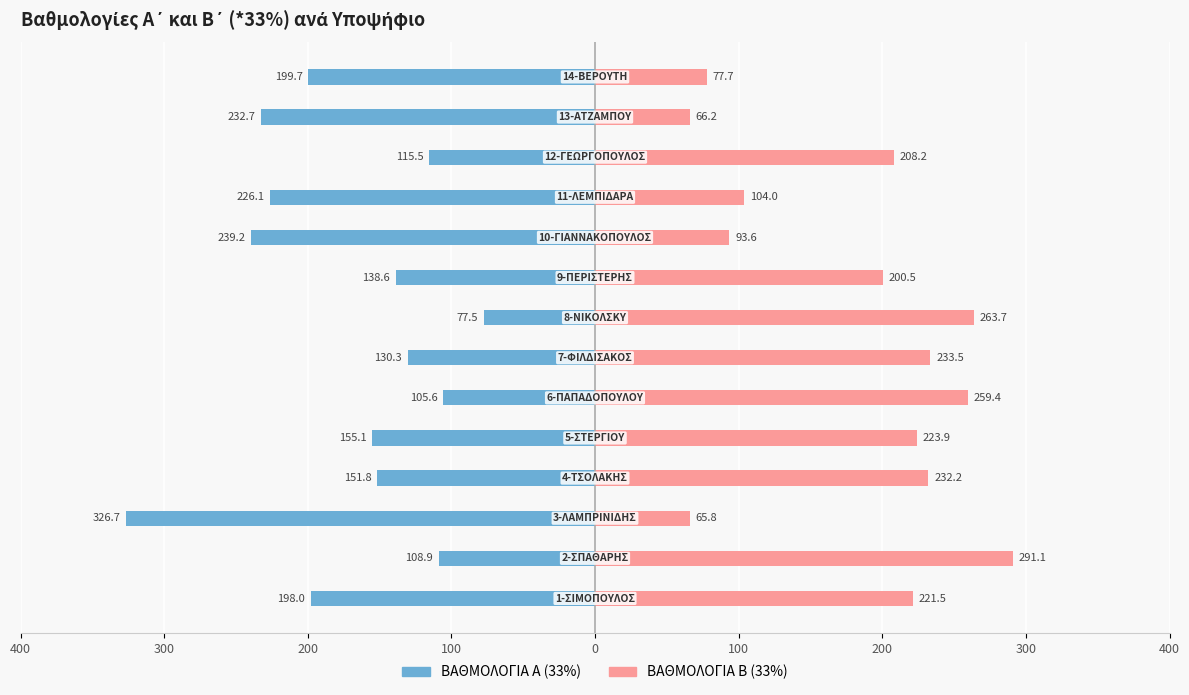

How many values in the ΒΑΘΜΟΛΟΓΙΑ Α (33%) series exceed -151?

6